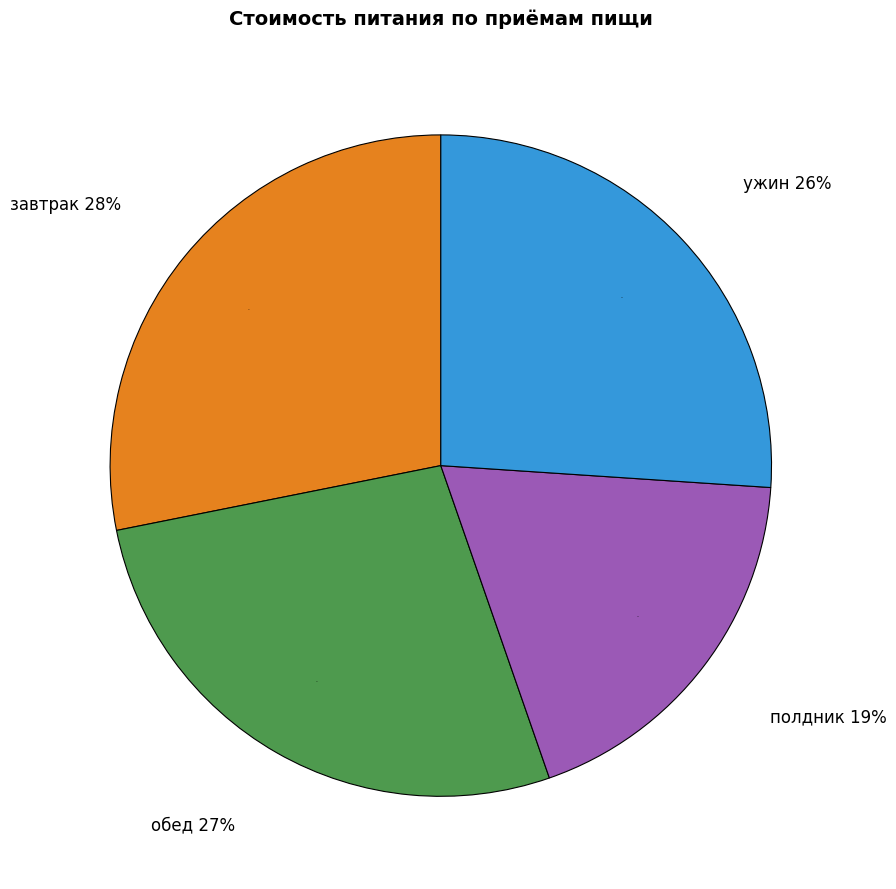

Which slice is the largest?

завтрак